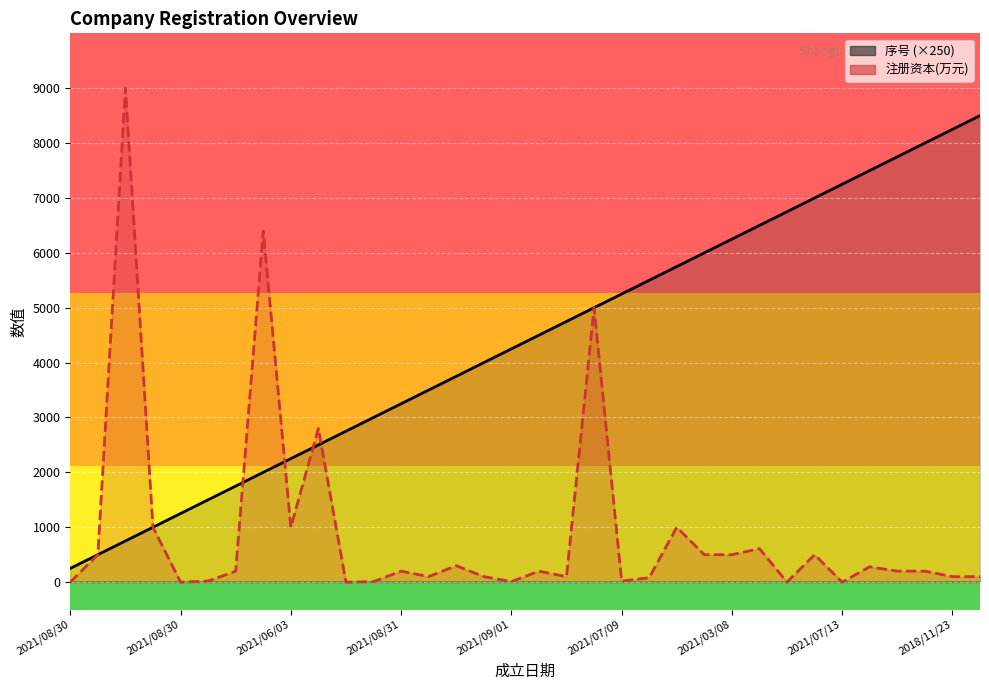

Between 23 and 26, which series saw the biggest shift?

序号